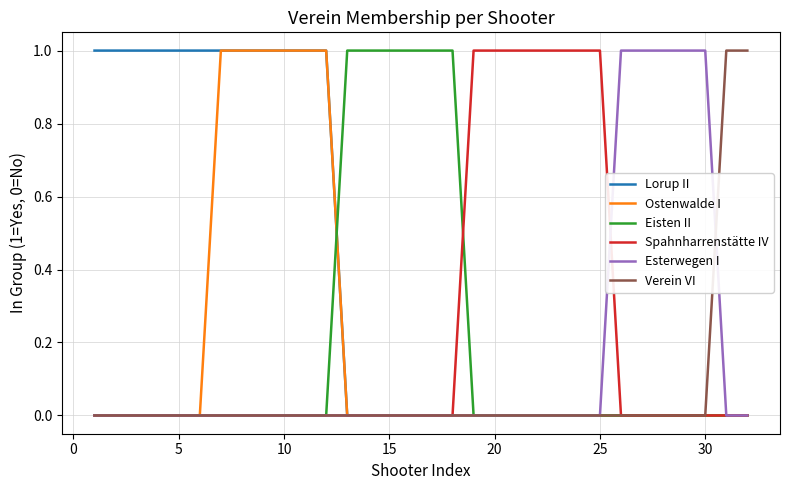

Which series has the largest total across all categories?

Lorup II